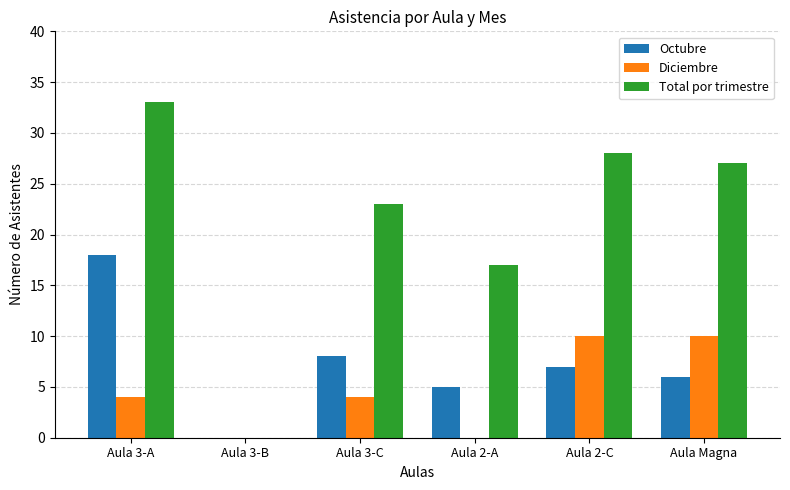

At which category does the chart reach its peak across all series?

Aula 3-A